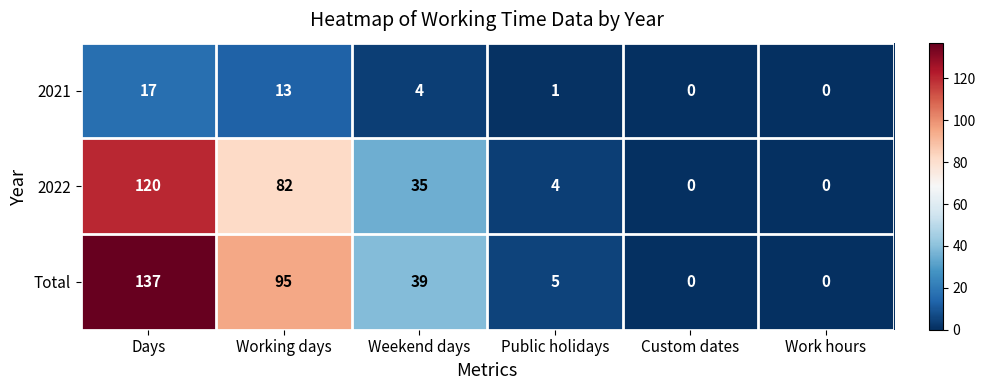

How many data points does each series have?

6